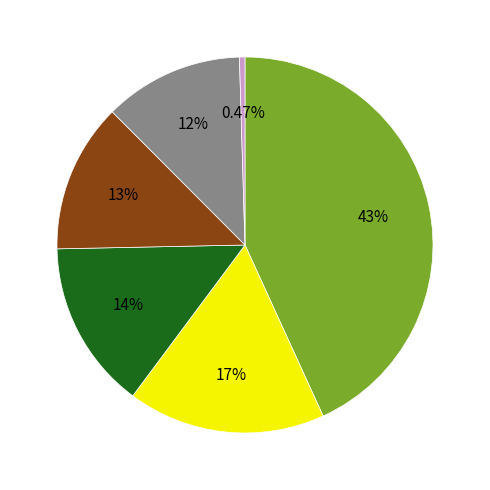

Is there a majority slice in this chart?

No